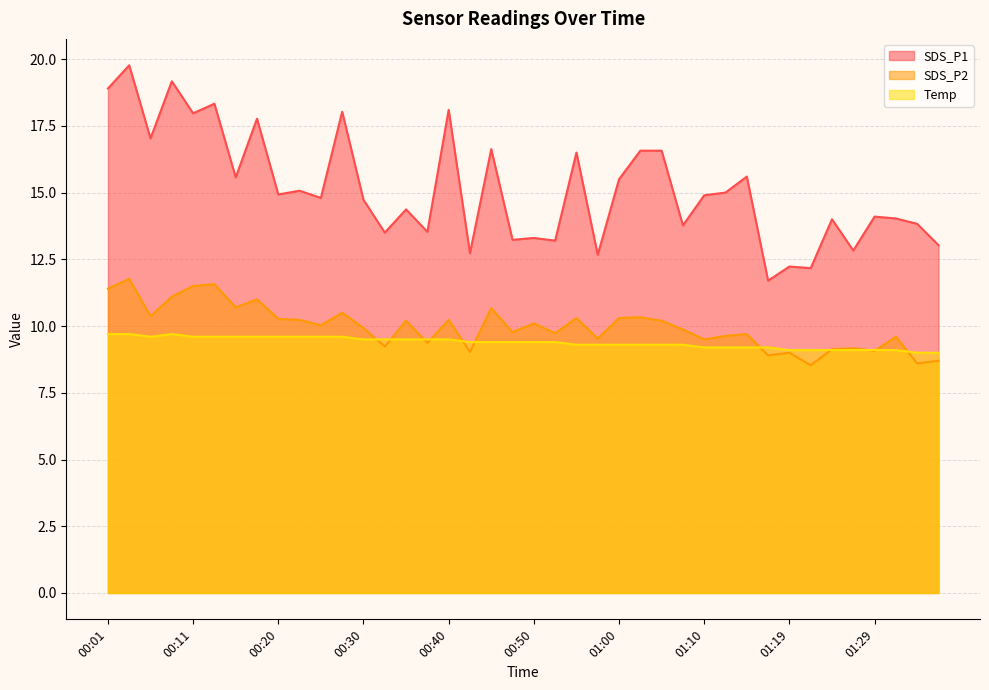

What is the difference between the highest and lowest values at 00:52?

3.8